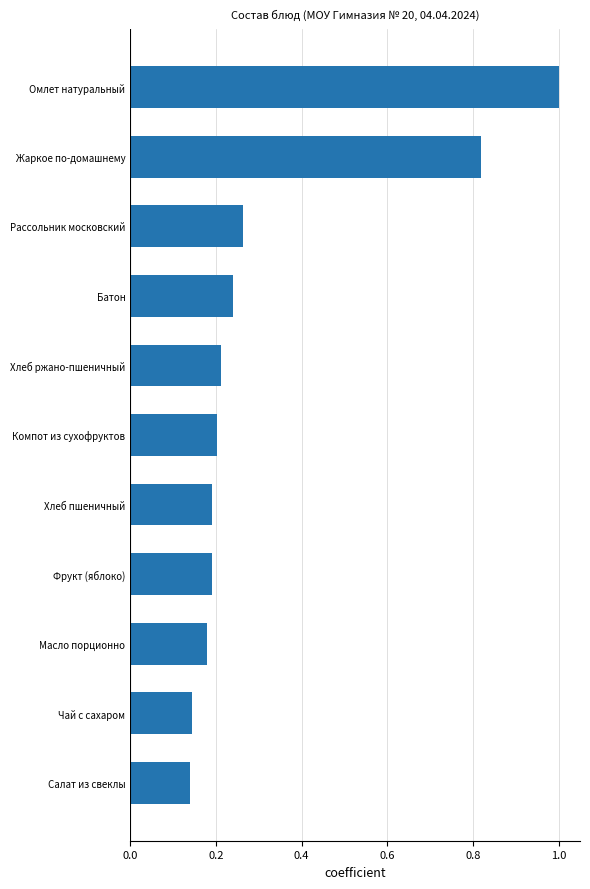

What is the label of the 9th bar from the top?

Масло порционно